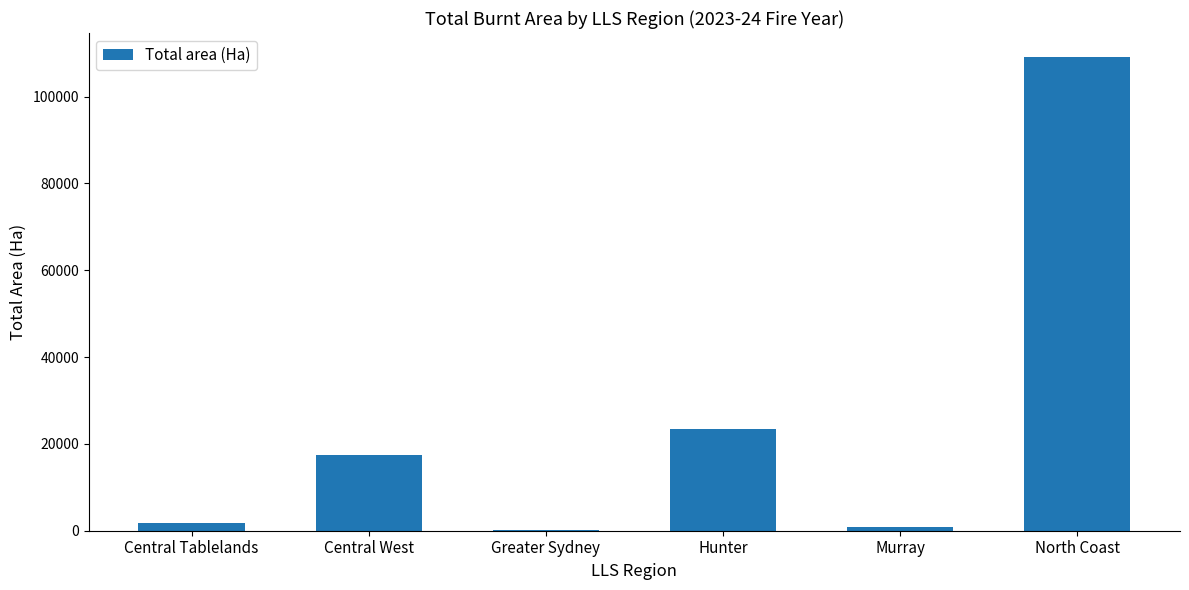

What value does the data have at North Coast?

109175.4